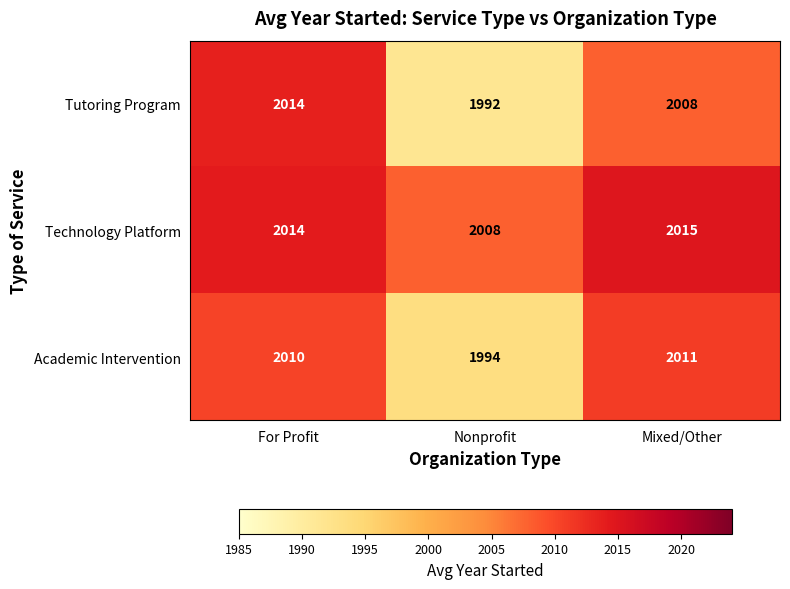

Rank the series by their maximum value, from lowest to highest.

Academic Intervention, Tutoring Program, Technology Platform